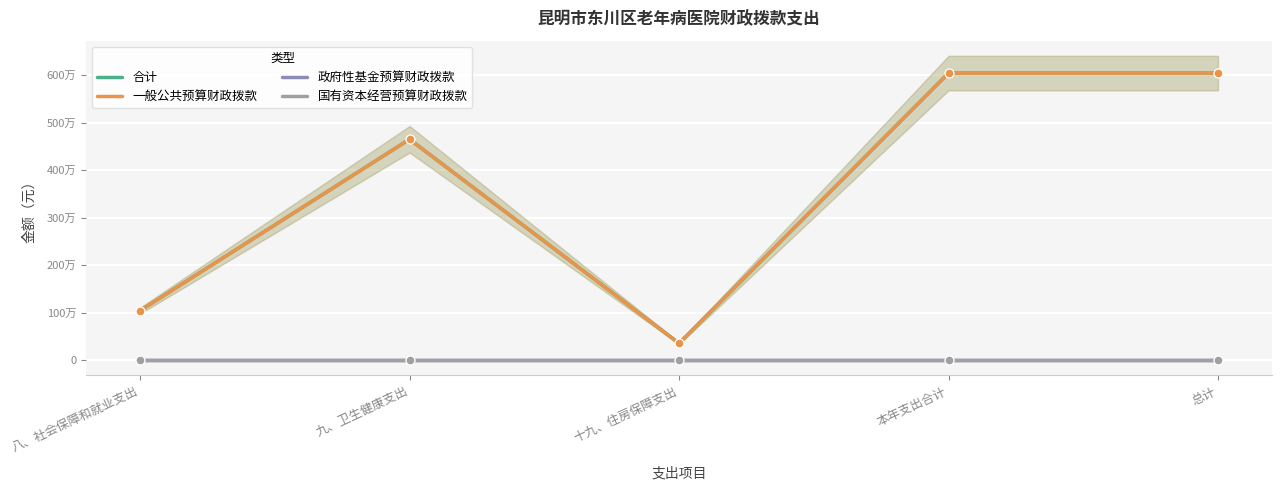

What are all the series names shown in the legend?

合计, 一般公共预算财政拨款, 政府性基金预算财政拨款, 国有资本经营预算财政拨款